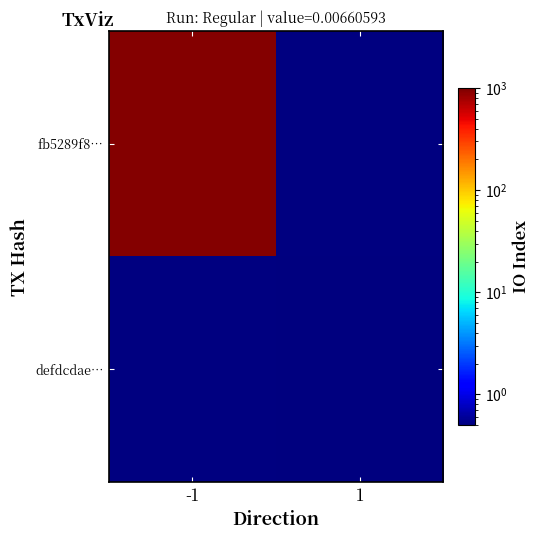

Which series changed the most between -1 and 1?

fb5289f8…